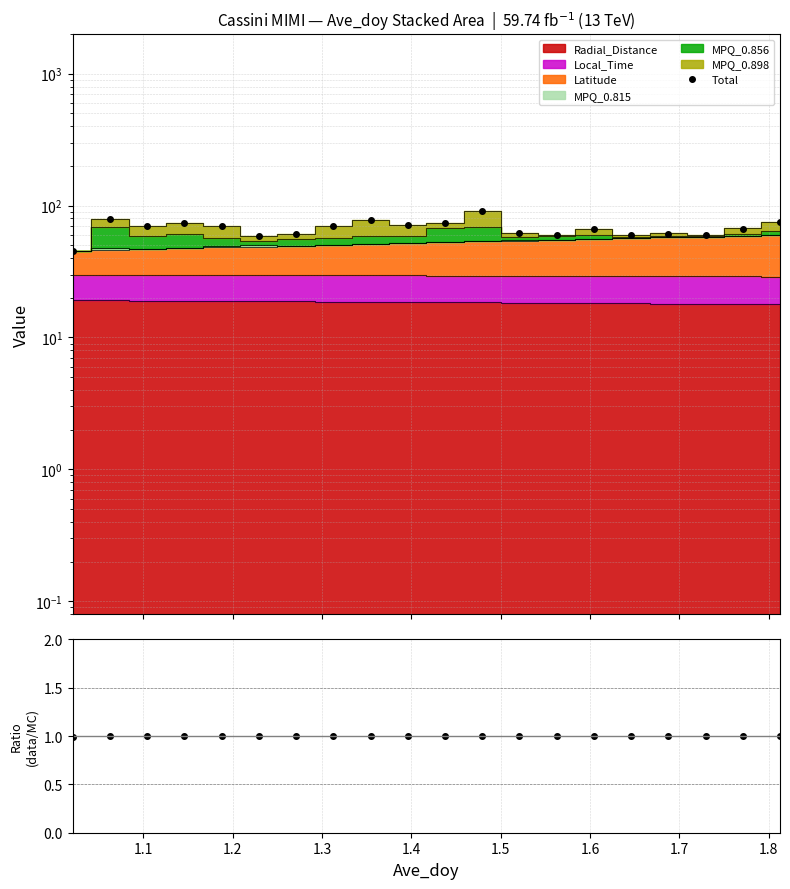

In ratio, how many points are higher than both neighbors (excluding endpoints)?

6